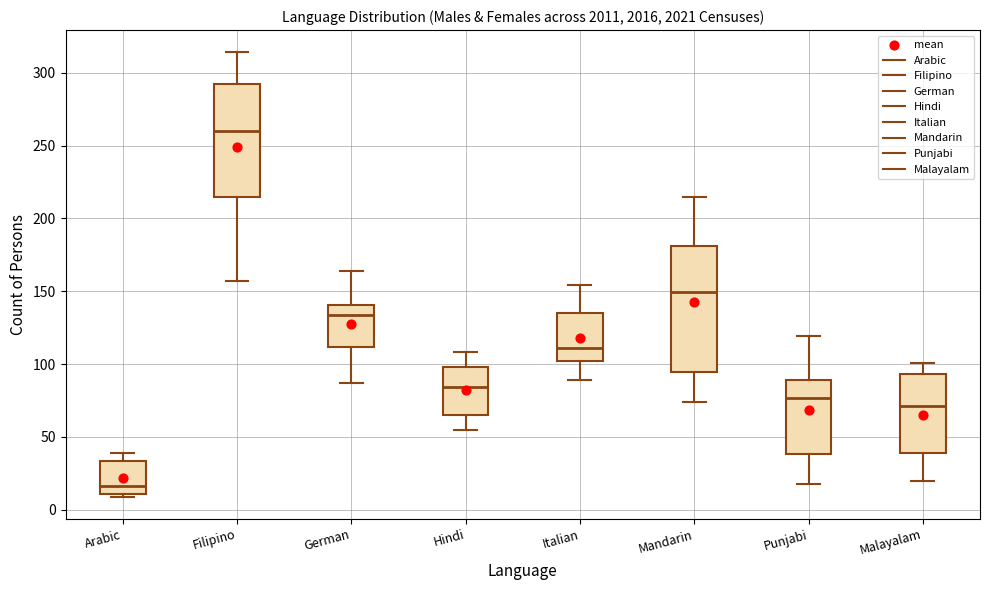

Where does the lower whisker of the box for Filipino end on the y-axis? The values are not printed on the chart, so give them approximately, as read against the axis.

155